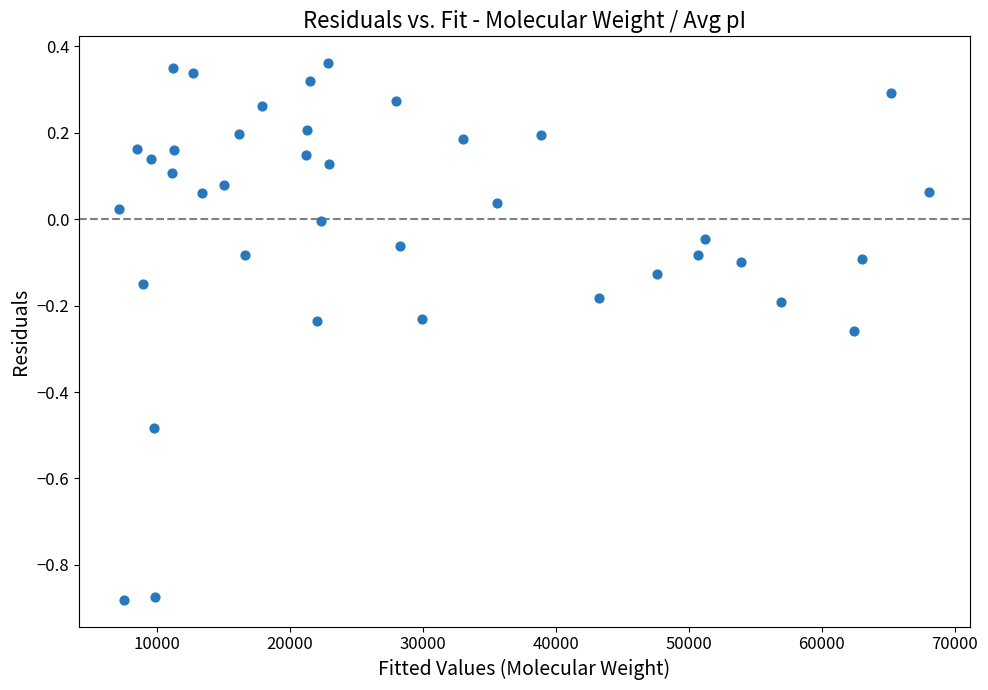

What is the range of Y values (max minus min)?

1.2